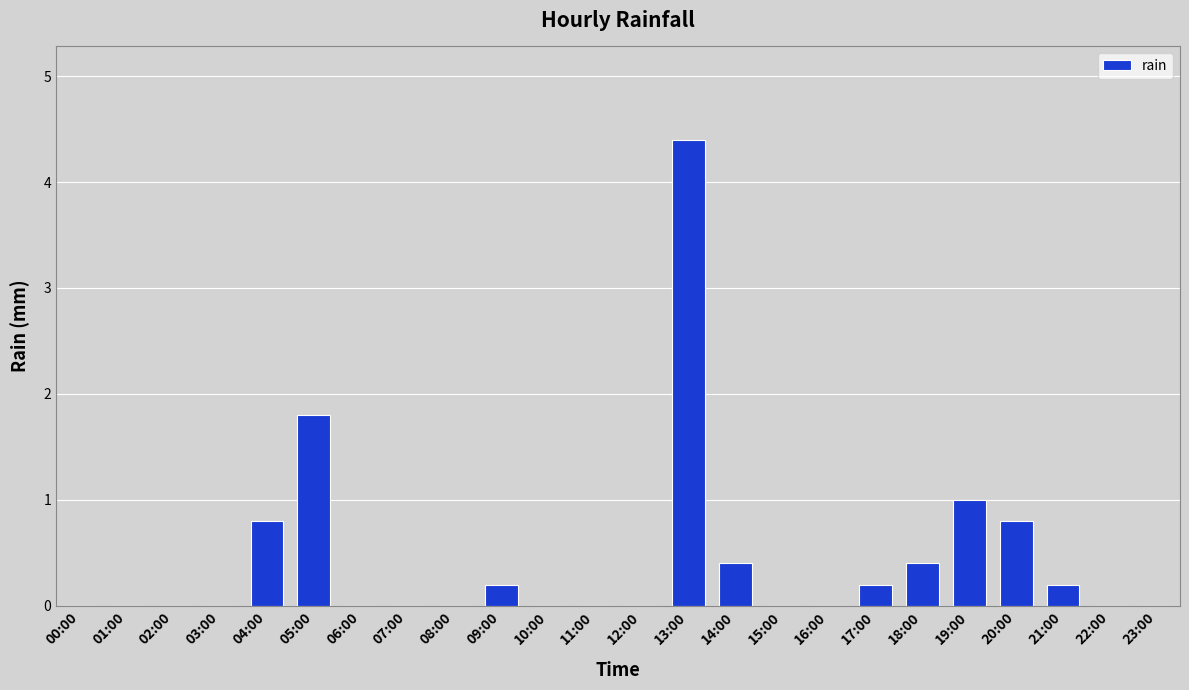

What is the maximum value shown in the chart?

4.4